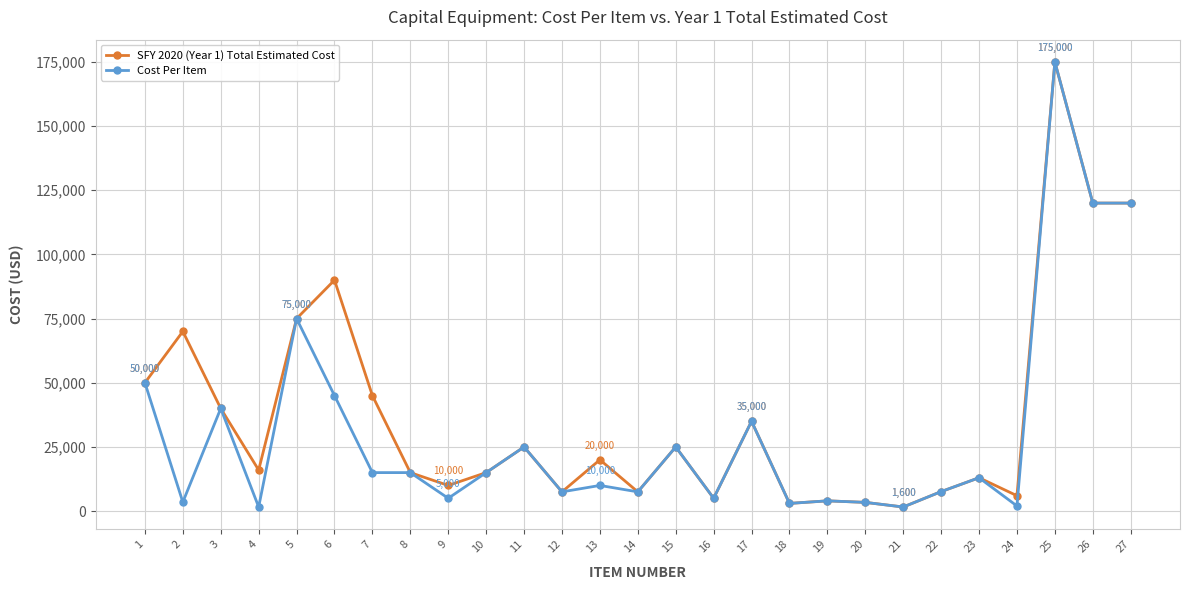

Is this an area chart (filled region under the line)?

No